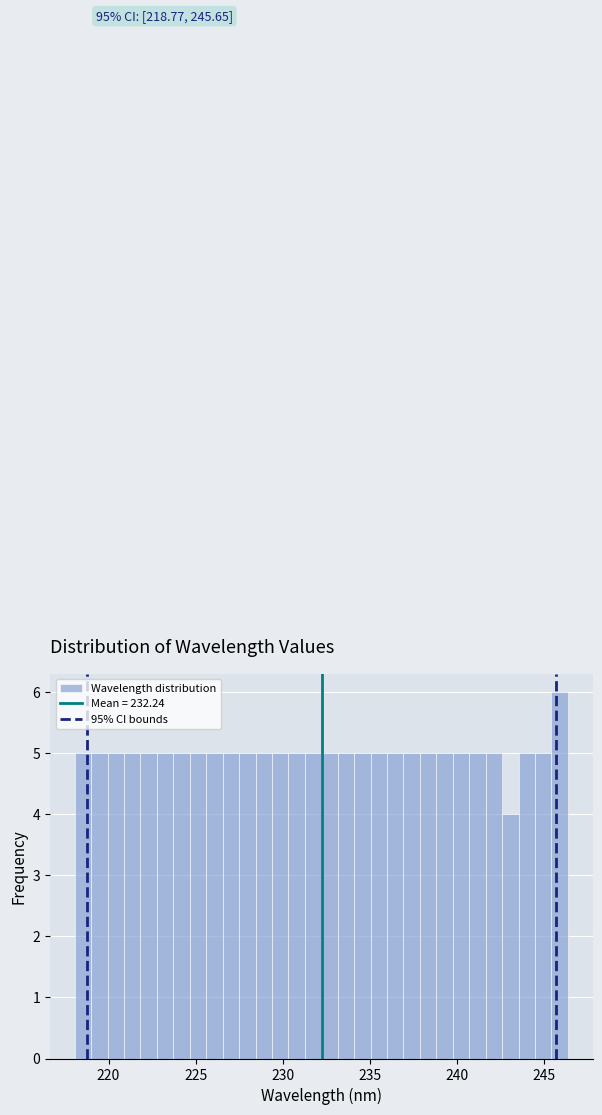

Around what value on the x-axis is the tallest bar? Give the approximate position of its centre, as read against the axis.

246.0